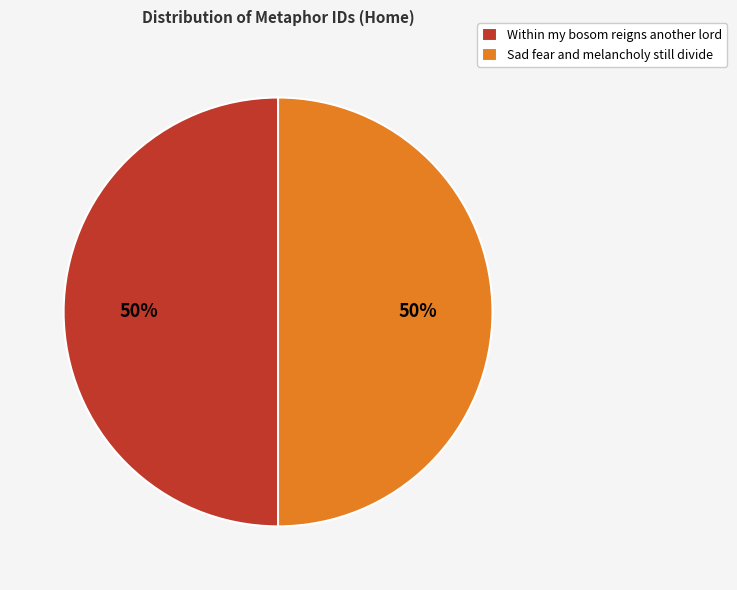

How many segments does this pie chart have?

2